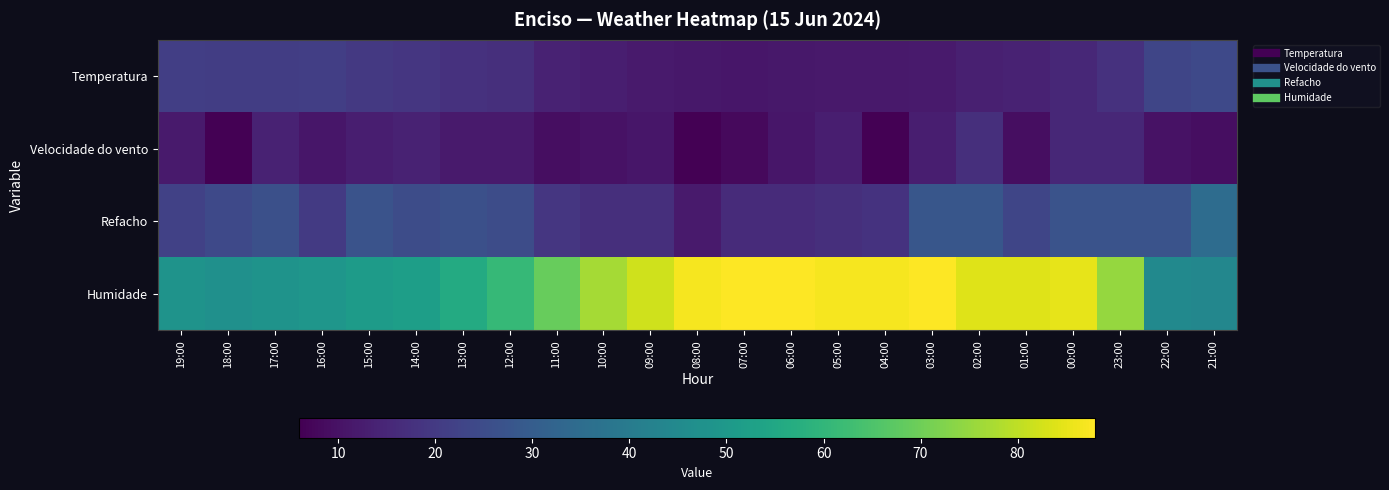

At 05:00, list the series in order from largest to smallest.

Humidade, Refacho, Velocidade do vento, Temperatura